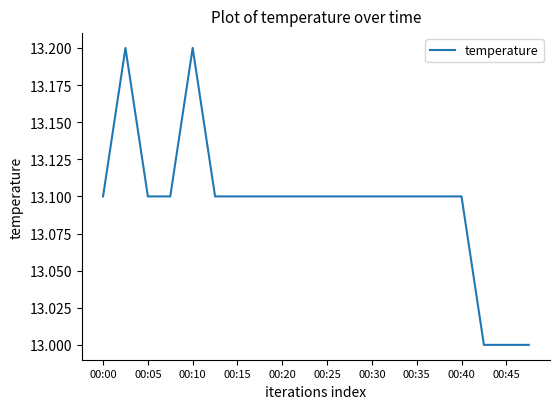

What is the minimum value shown in the chart?

13.0